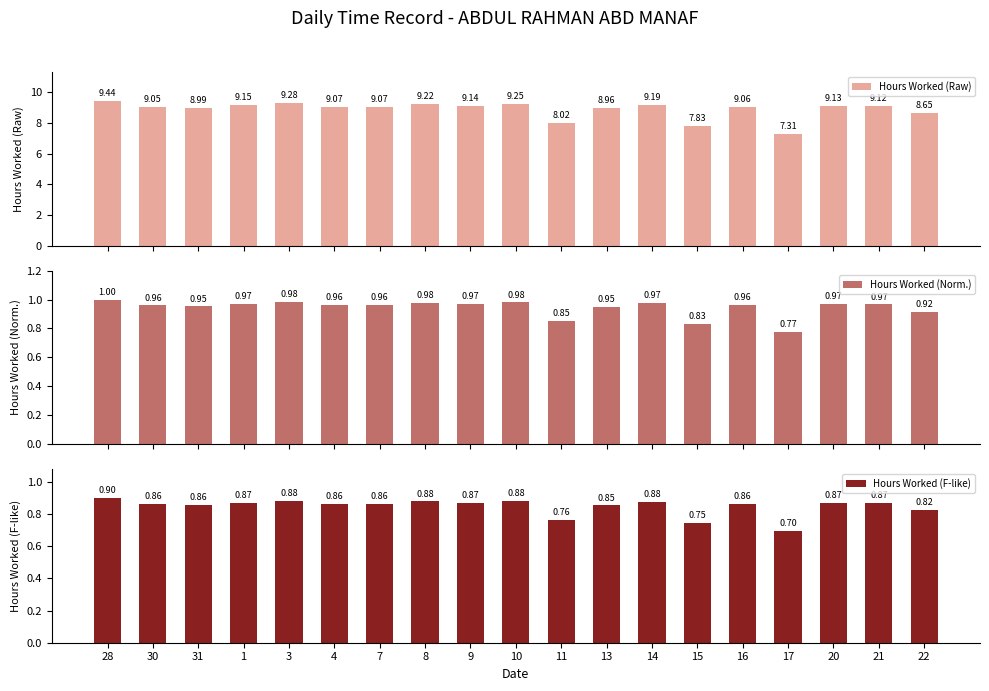

Reading left to right, list all the values displayed in this chart.

Hours Worked (Raw): 28=9.4	30=9.1	31=9.0	1=9.2	3=9.3	4=9.1	7=9.1	8=9.2	9=9.1	10=9.2	11=8.0	13=9.0	14=9.2	15=7.8	16=9.1	17=7.3	20=9.1	21=9.1	22=8.7
Hours Worked (Norm.): 28=1.0	30=1.0	31=1.0	1=1.0	3=1.0	4=1.0	7=1.0	8=1.0	9=1.0	10=1.0	11=0.8	13=0.9	14=1.0	15=0.8	16=1.0	17=0.8	20=1.0	21=1.0	22=0.9
Hours Worked (F-like): 28=0.9	30=0.9	31=0.9	1=0.9	3=0.9	4=0.9	7=0.9	8=0.9	9=0.9	10=0.9	11=0.8	13=0.9	14=0.9	15=0.7	16=0.9	17=0.7	20=0.9	21=0.9	22=0.8